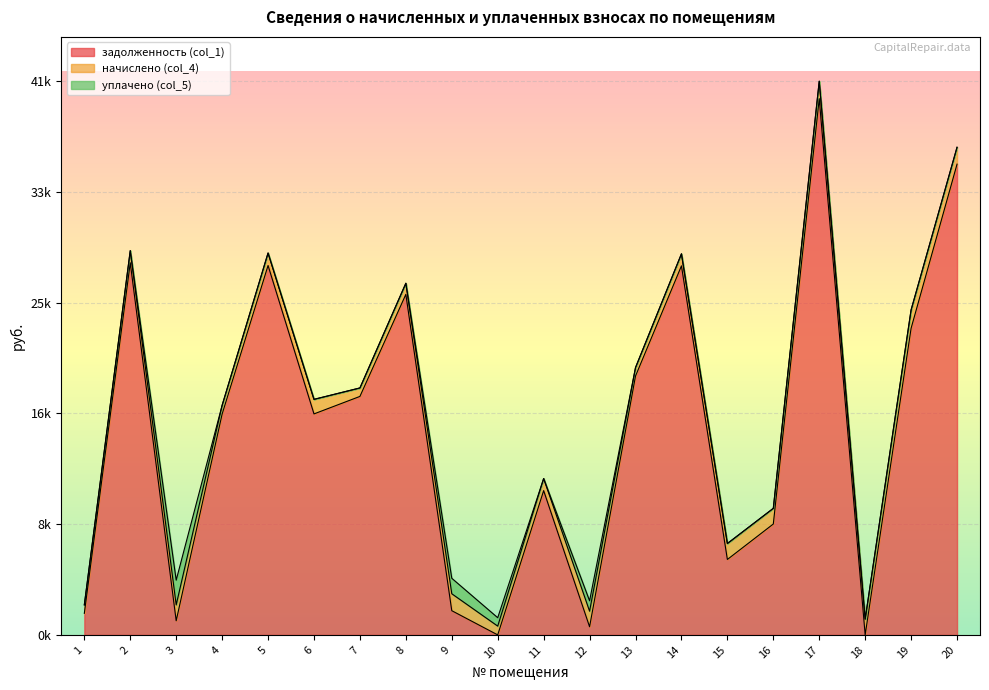

How many distinct data groups are displayed?

3